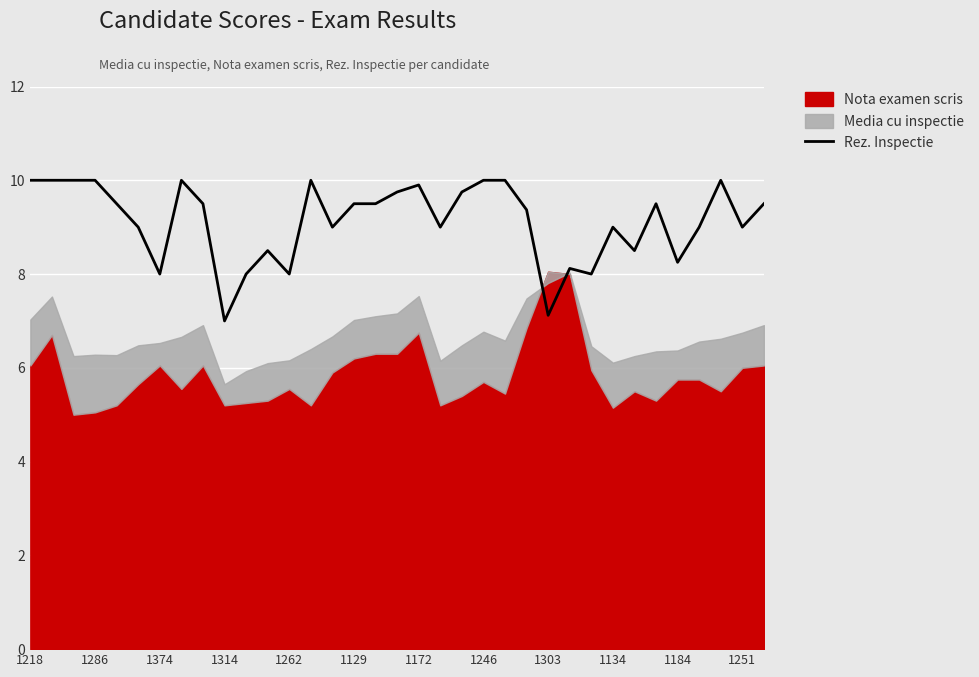

What is the maximum value for Rez. Inspectie?

10.0